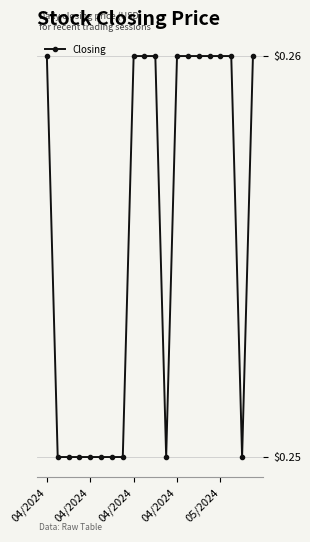

Does the chart have visible grid lines?

Yes